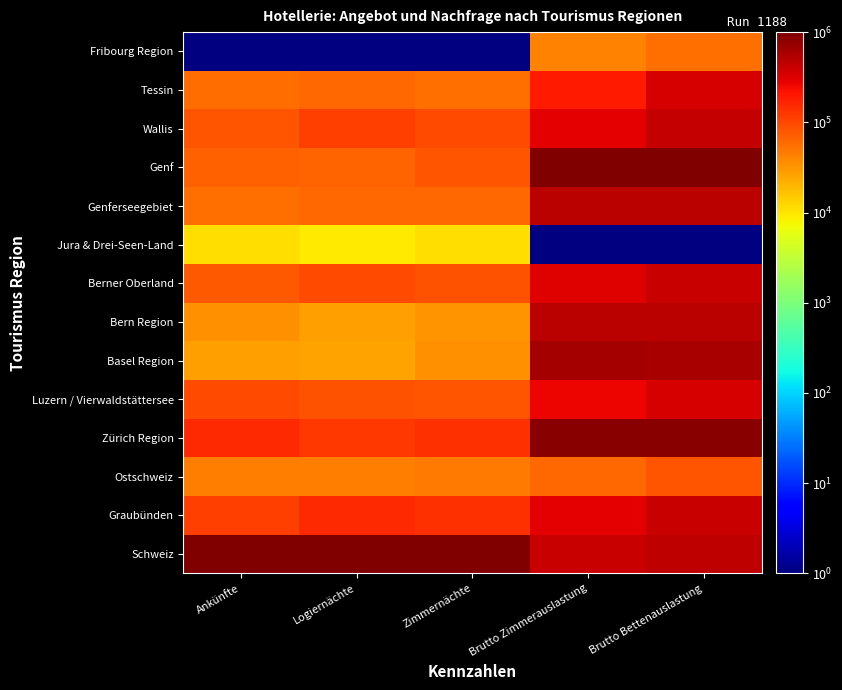

Rank the series by their maximum value, from lowest to highest.

Jura & Drei-Seen-Land, Fribourg Region, Ostschweiz, Tessin, Luzern / Vierwaldstättersee, Graubünden, Berner Oberland, Wallis, Bern Region, Genferseegebiet, Basel Region, Zürich Region, Schweiz, Genf